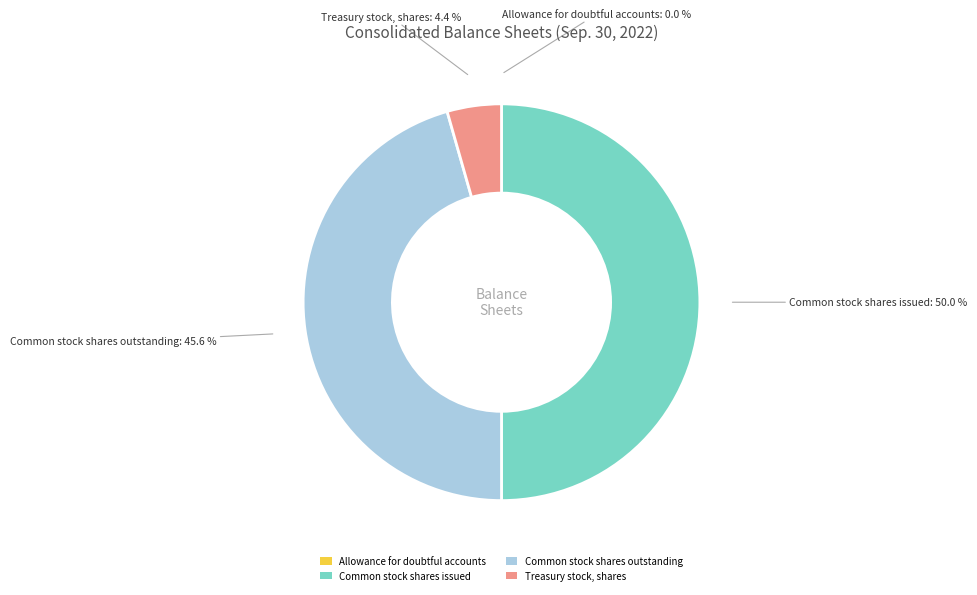

How much of the chart is everything except Common stock shares outstanding?

54.4%